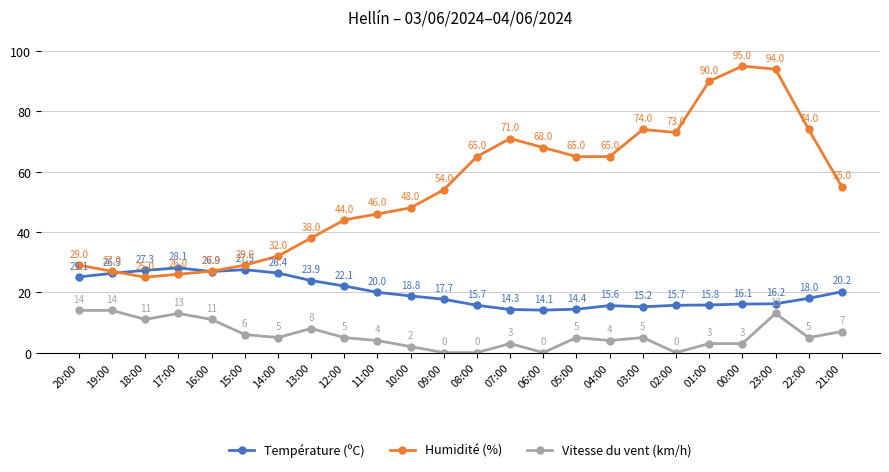

Which series has the largest total across all categories?

Humidité (%)